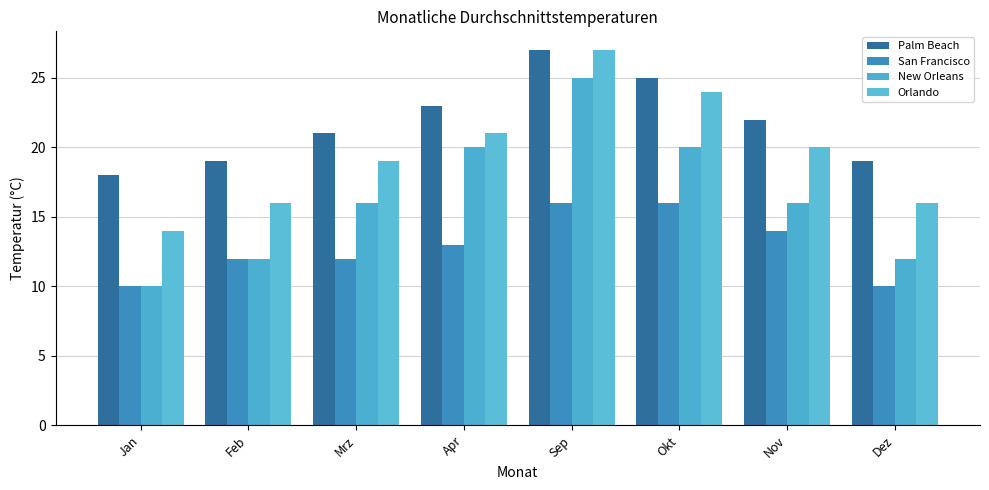

What is the label of the 3rd bar from the left?

Mrz